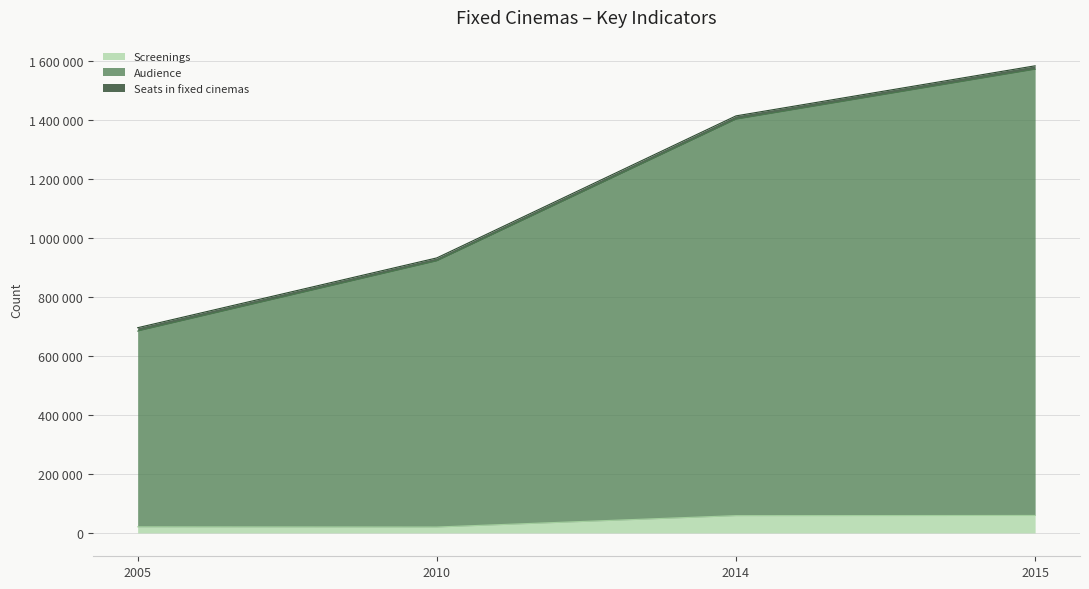

True or false: Screenings and Audience cross at least once.

False